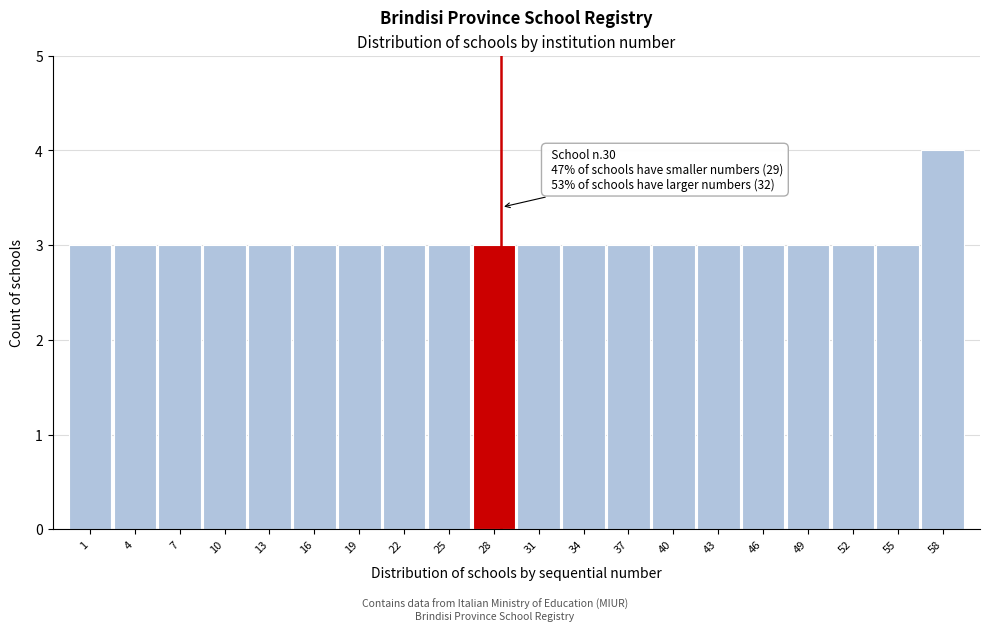

Reading left to right, list all the values displayed in this chart.

3	3	3	3	3	3	3	3	3	3	3	3	3	3	3	3	3	3	3	4